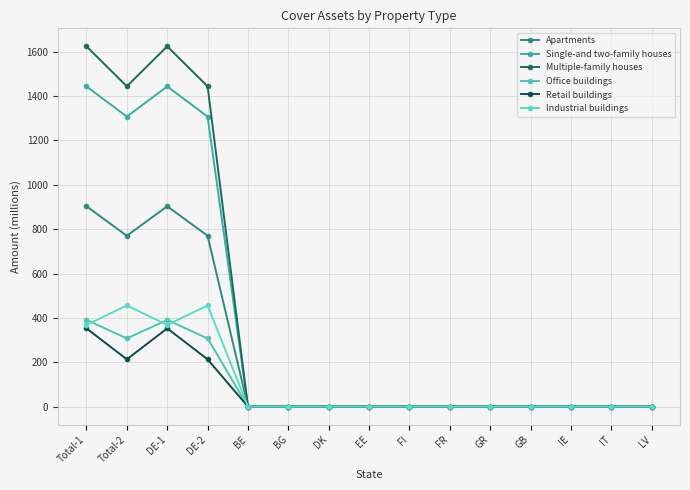

What is the label of the 15th point from the left?

LV